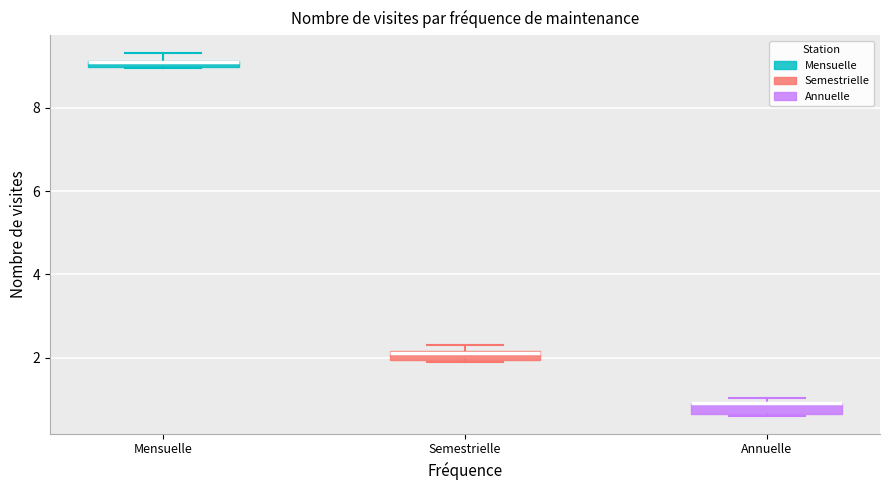

Where is the lower edge of the box for Mensuelle on the y-axis? The values are not printed on the chart, so give them approximately, as read against the axis.

9.0